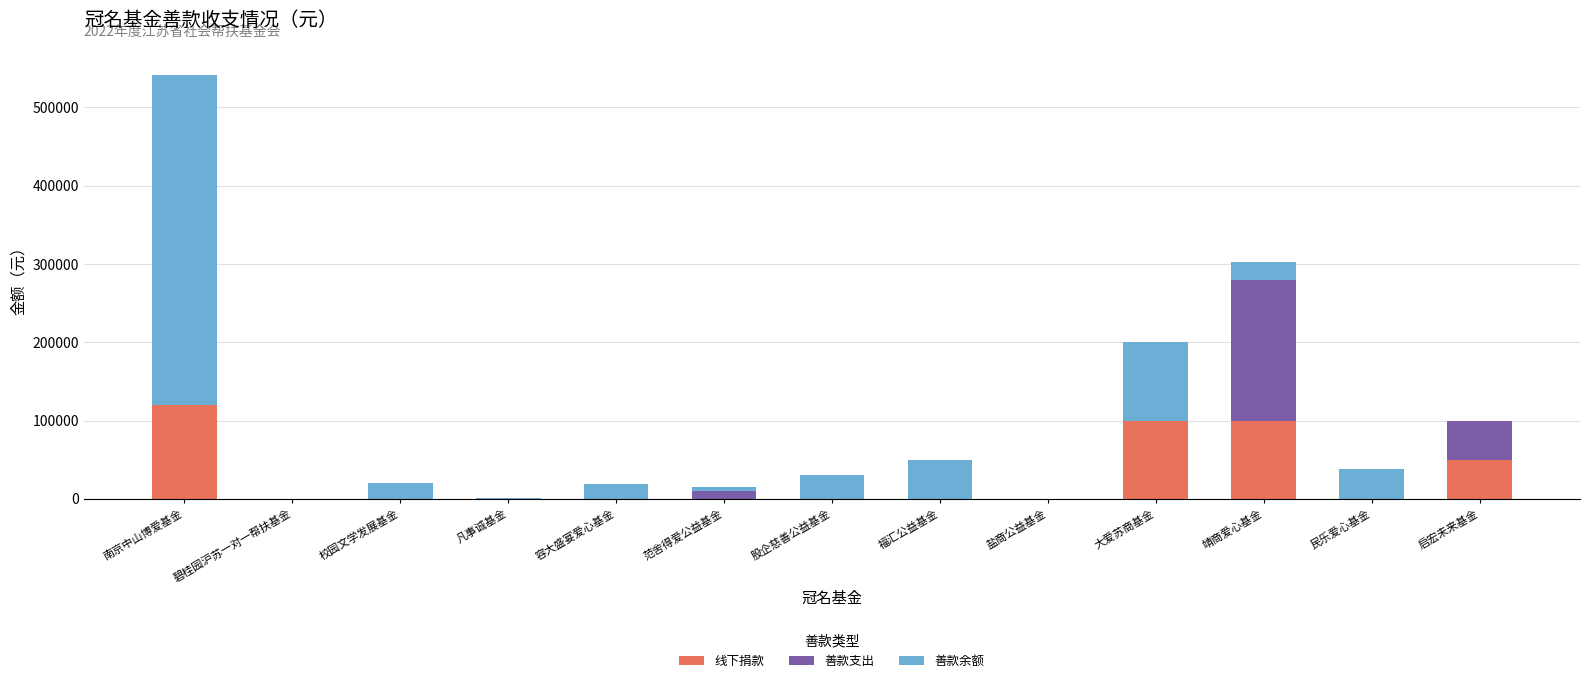

At which category is the sum across all series the highest?

南京中山博爱基金